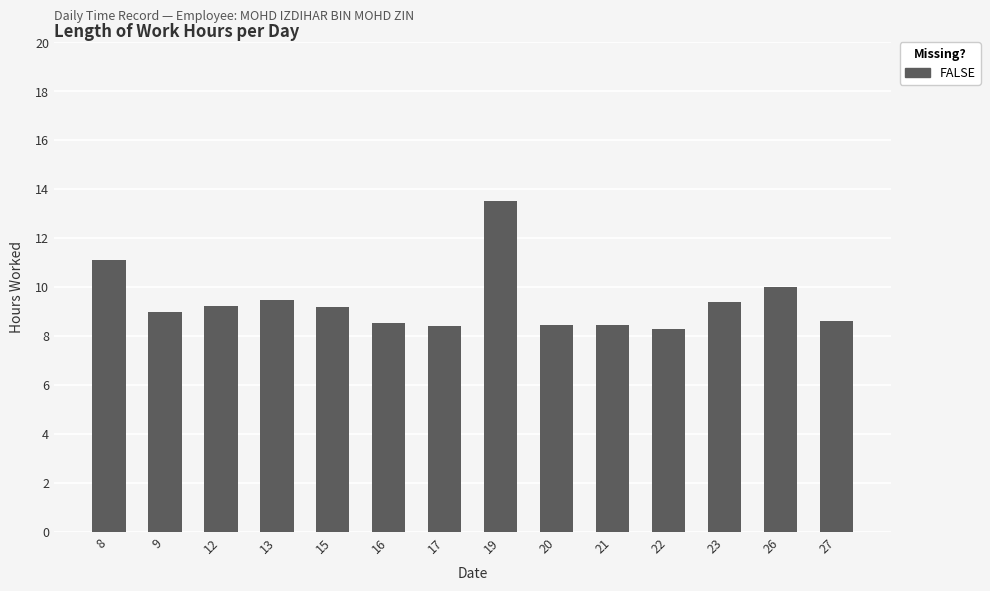

Which has a higher value, 19 or 22?

19